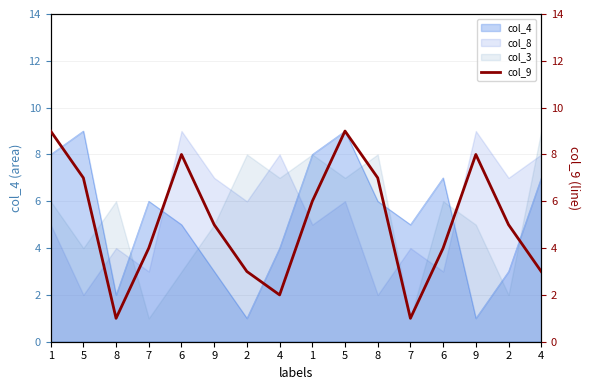

What is the change in value from 8 to 9?

+4